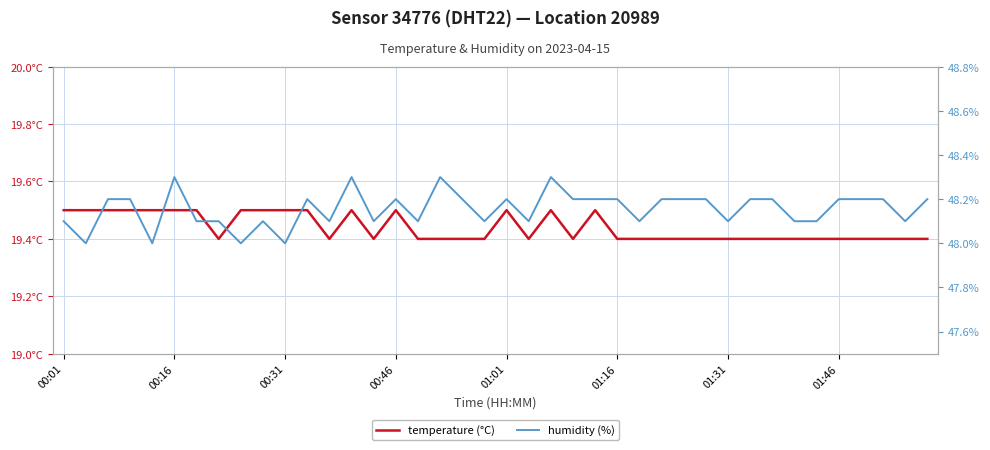

What is the minimum value shown in the chart?

19.4